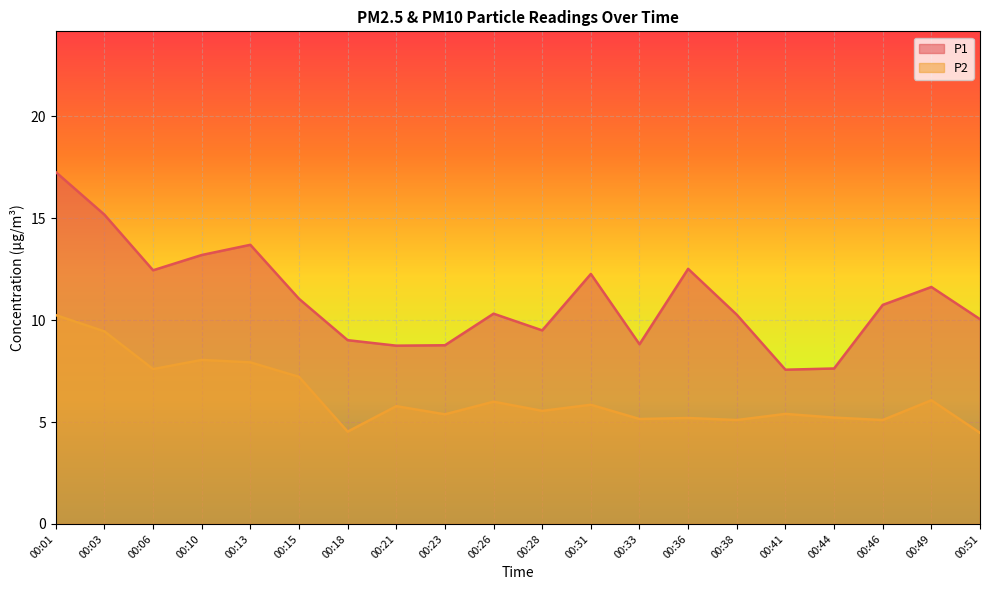

Reading left to right, extract all data points from this chart.

P1: 00:01=17.3	00:03=15.2	00:06=12.4	00:10=13.2	00:13=13.7	00:15=11.1	00:18=9.0	00:21=8.8	00:23=8.8	00:26=10.3	00:28=9.5	00:31=12.3	00:33=8.8	00:36=12.5	00:38=10.3	00:41=7.6	00:44=7.6	00:46=10.8	00:49=11.6	00:51=10.1
P2: 00:01=10.2	00:03=9.4	00:06=7.6	00:10=8.1	00:13=7.9	00:15=7.2	00:18=4.5	00:21=5.8	00:23=5.4	00:26=6.0	00:28=5.5	00:31=5.8	00:33=5.2	00:36=5.2	00:38=5.1	00:41=5.4	00:44=5.2	00:46=5.1	00:49=6.1	00:51=4.5